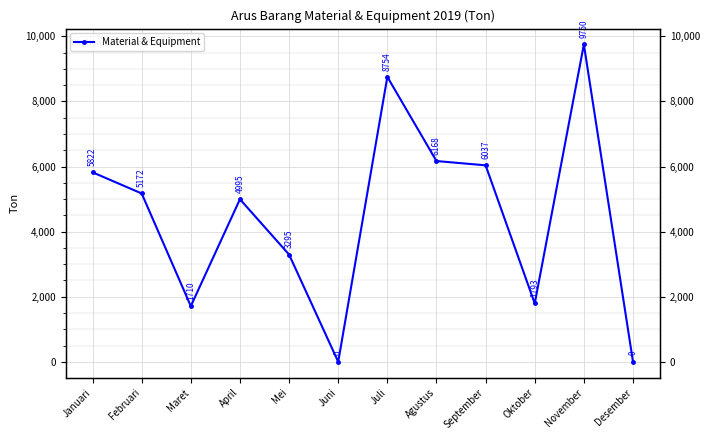

What is the sum of the values at Agustus and September?

12205